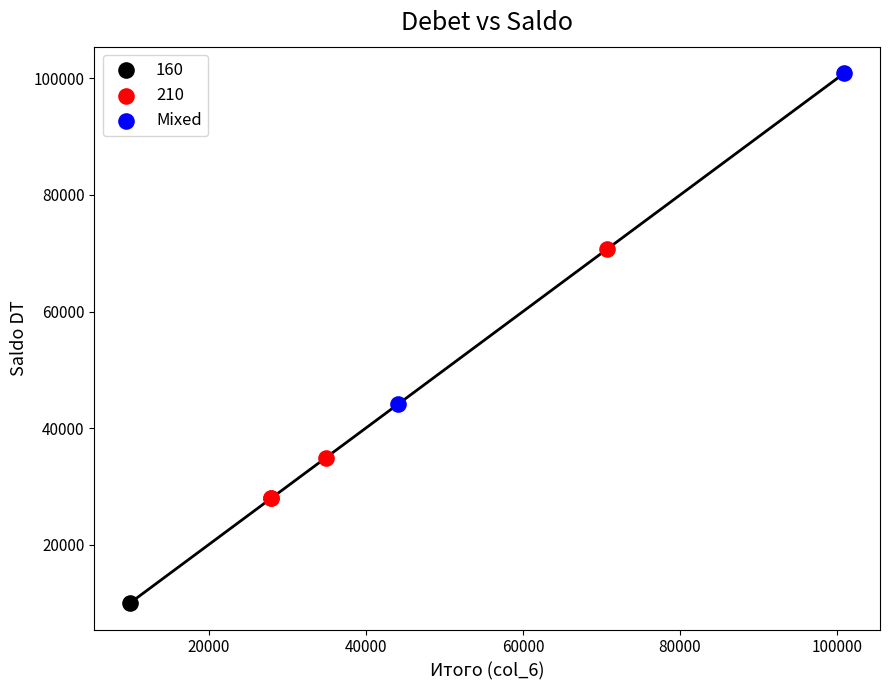

What are all the series names shown in the legend?

160, 210, Mixed